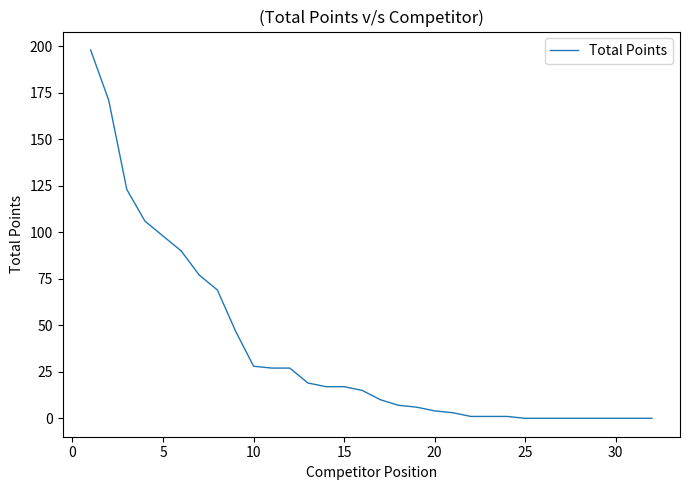

What is the difference between the second highest and minimum values?

171